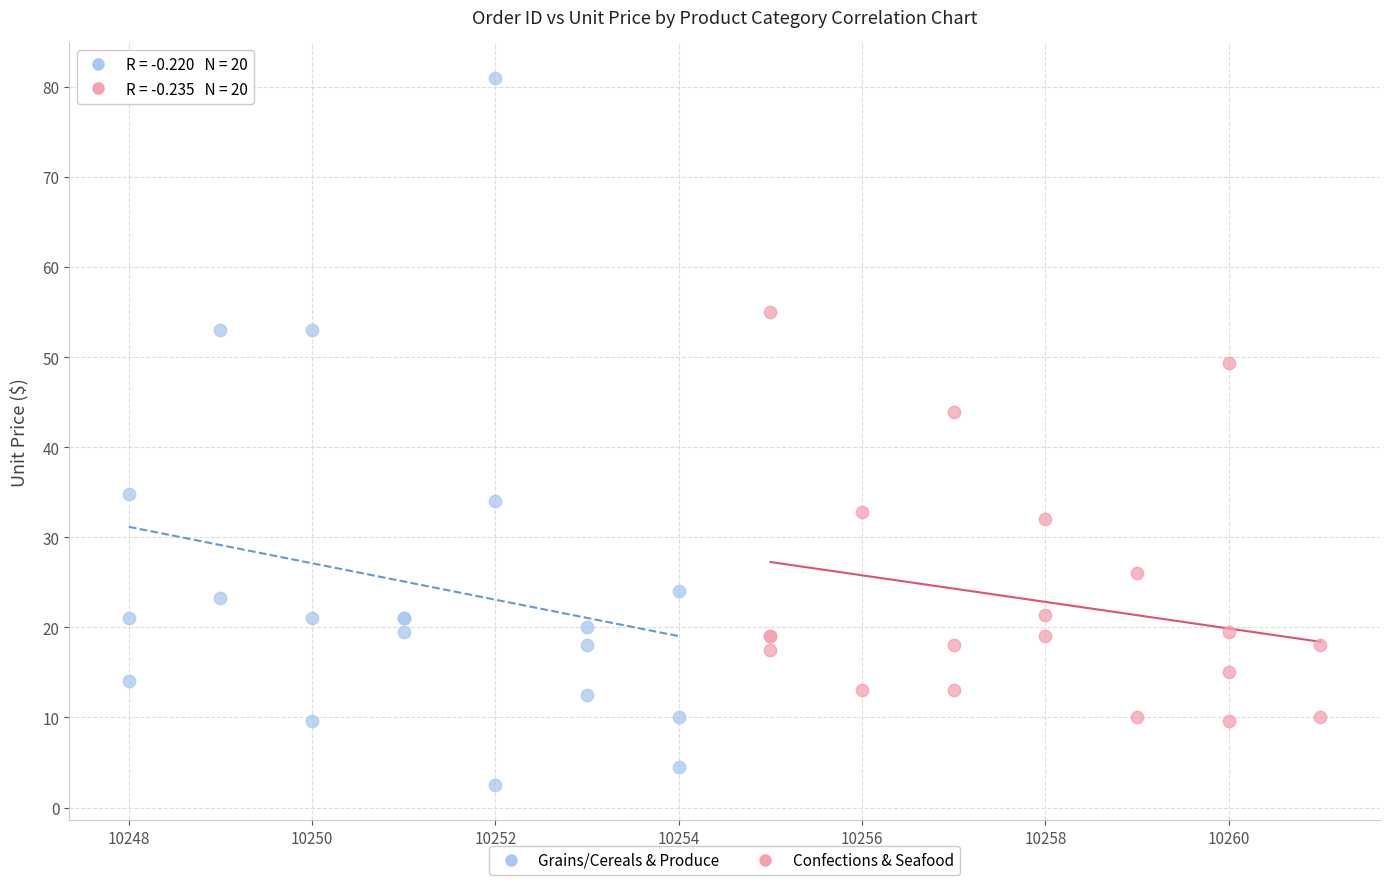

Which series reaches the maximum Y coordinate?

Grains/Cereals & Produce